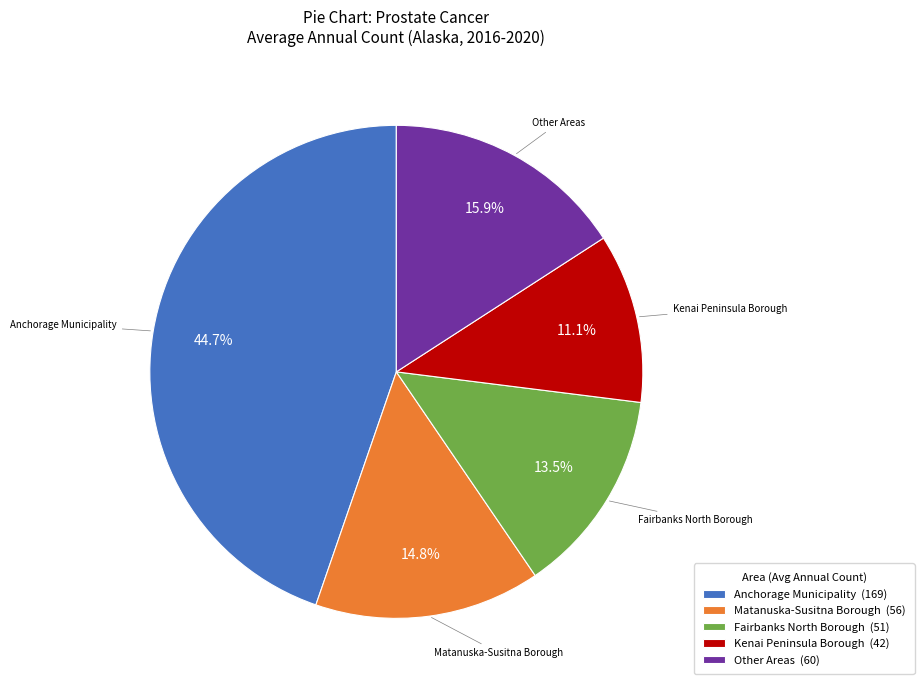

What percentage is NOT represented by Other Areas (60)?

84.1%